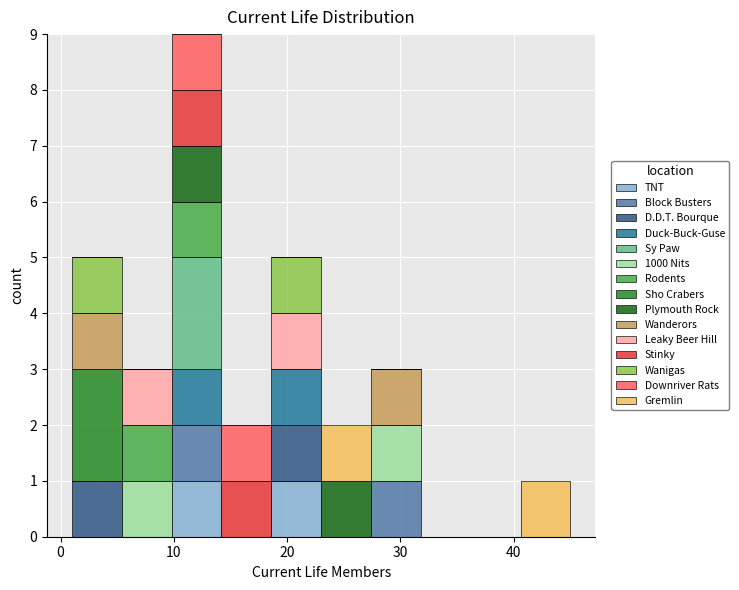

Reading left to right, list every stacked bar in this chart as the range it spans on the x-axis followed by its total height. Neither the bar edges nor the heights are printed on the chart, so give them approximately, as read against the axes.

1.0 to 5.4: 5
5.4 to 9.8: 3
9.8 to 14.2: 9
14.2 to 18.6: 2
18.6 to 23.0: 5
23.0 to 27.4: 2
27.4 to 31.8: 3
31.8 to 36.2: 0
36.2 to 40.6: 0
40.6 to 45.0: 1